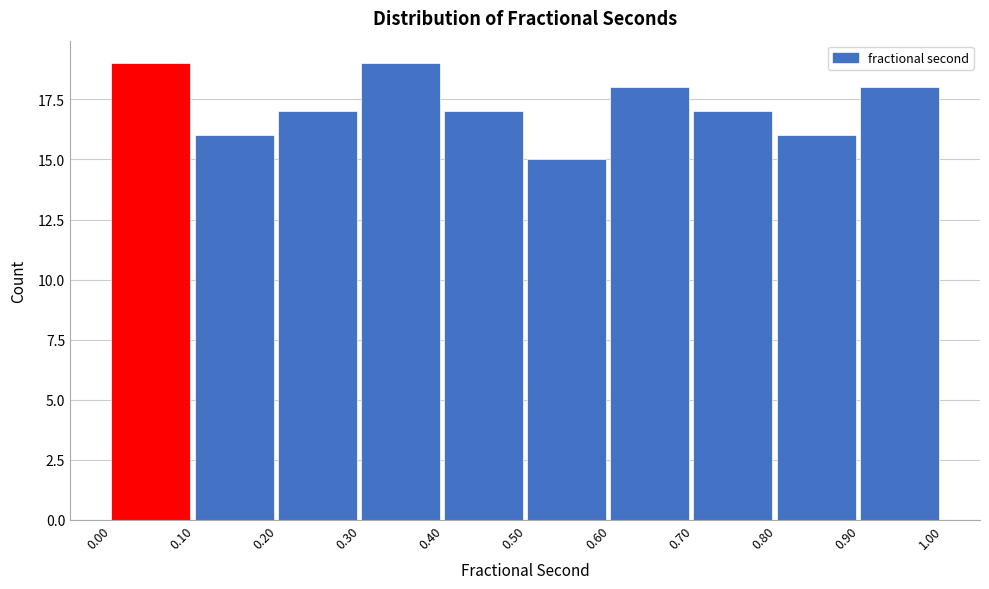

How tall is the bar that spans 0.30 to 0.40 on the x-axis? The values are not printed on the chart, so give them approximately, as read against the axis.

19